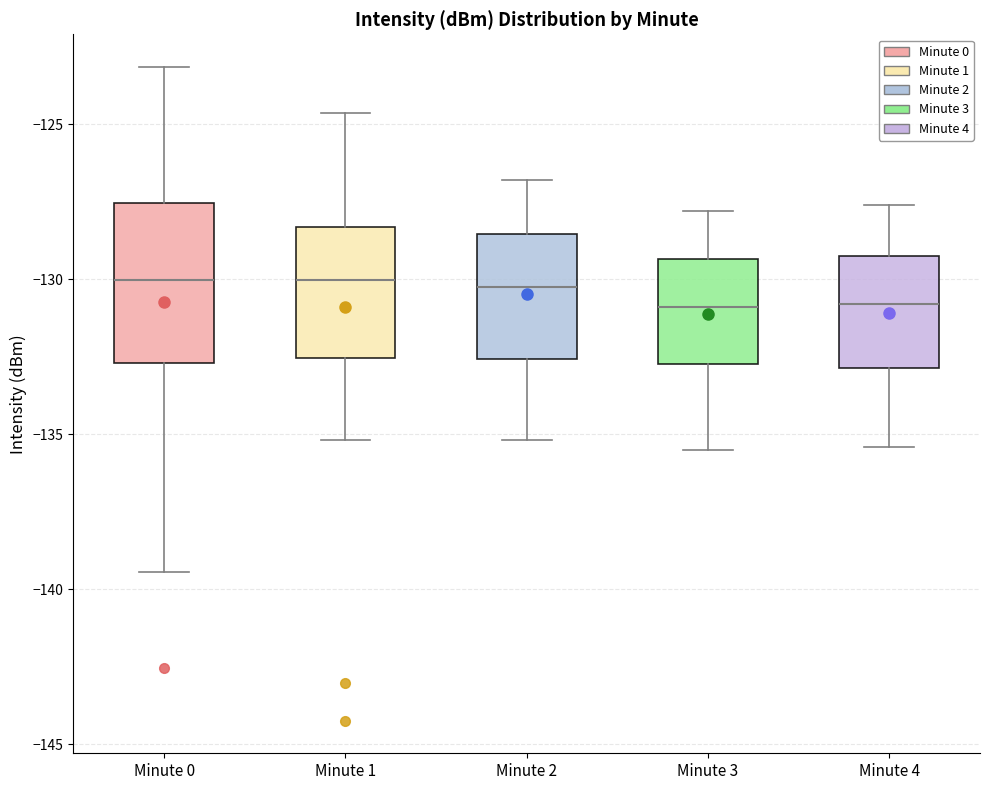

Where is the upper edge of the box for Minute 3 on the y-axis? The values are not printed on the chart, so give them approximately, as read against the axis.

-129.5